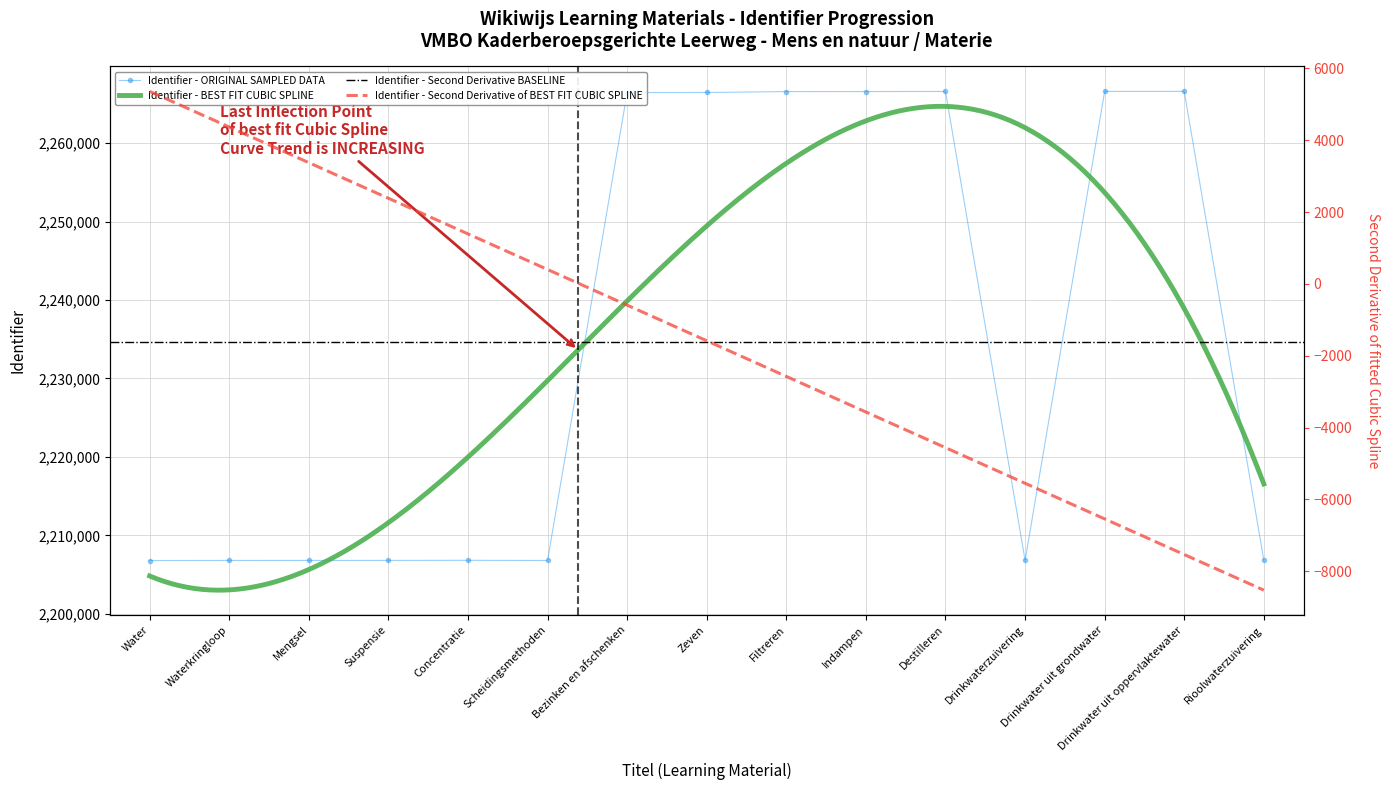

Rank the categories by value from lowest to highest.

Water, Scheidingsmethoden, Drinkwaterzuivering, Rioolwaterzuivering, Waterkringloop, Mengsel, Suspensie, Concentratie, Bezinken en afschenken, Zeven, Filtreren, Indampen, Destilleren, Drinkwater uit grondwater, Drinkwater uit oppervlaktewater